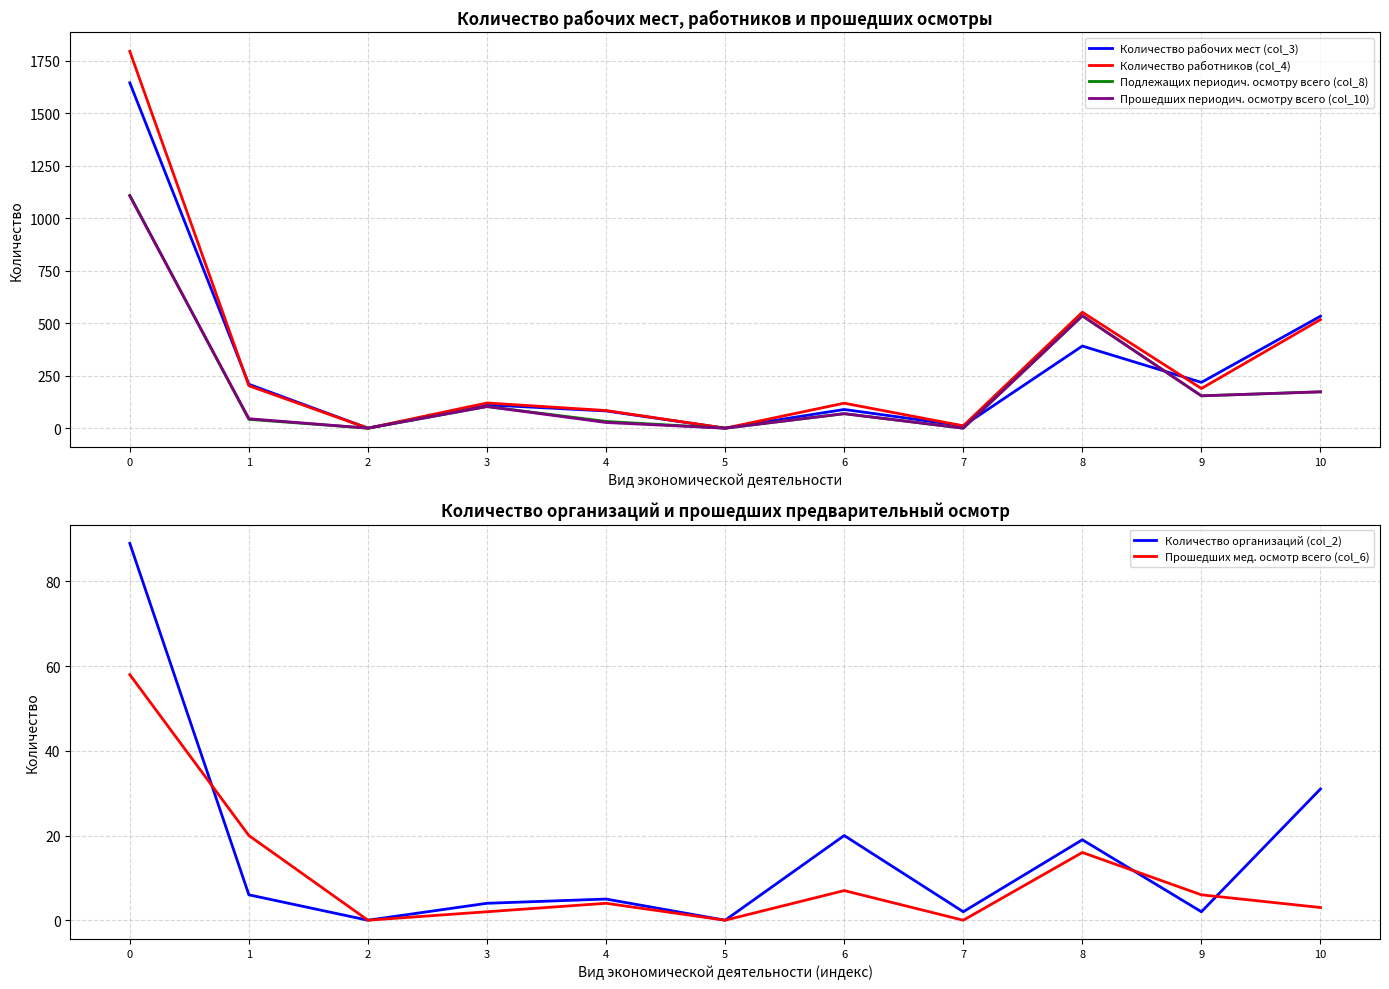

Where is the first local minimum for Прошедших периодич. осмотру всего (col_10)?

2